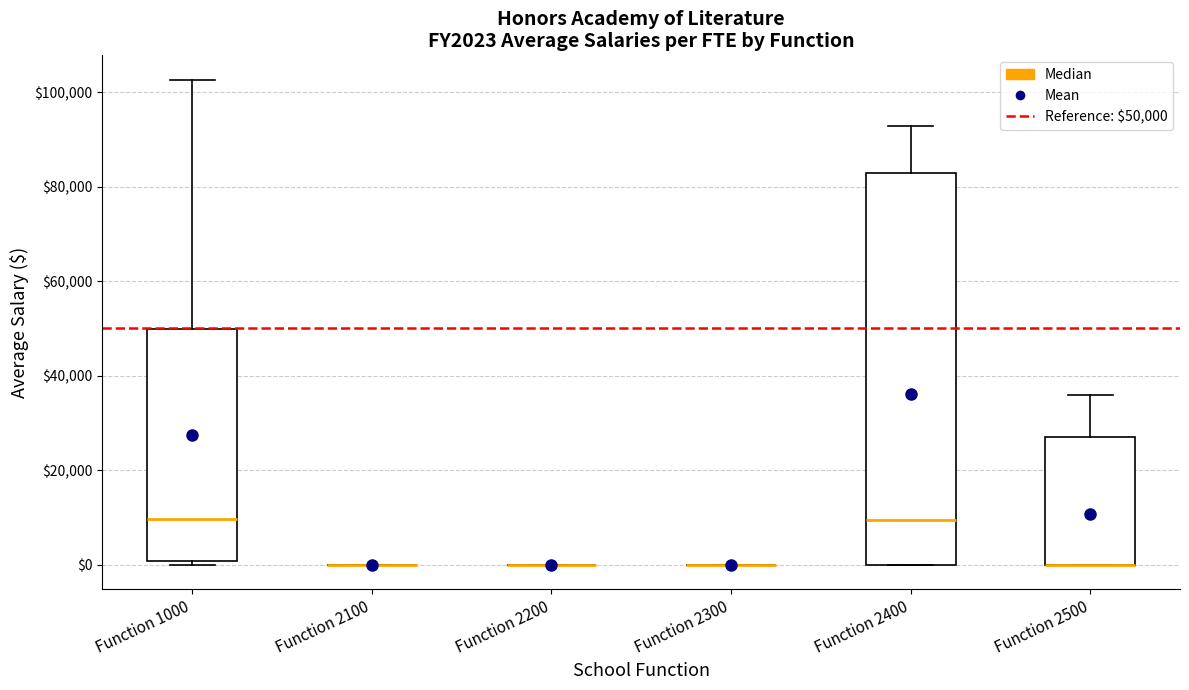

Reading left to right, read every box against the y-axis: the position of its median line, the range the box covers, and the ends of its whiskers. The values are not printed on the chart, so give them approximately, as read against the axis.

Function 1000: median 10000, box 0 to 50000, whiskers 0 (just below the box's lower edge) to 102000
Function 2100: box collapsed to a line at 0, whiskers 0 to 0
Function 2200: box collapsed to a line at 0, whiskers 0 to 0
Function 2300: box collapsed to a line at 0, whiskers 0 to 0
Function 2400: median 10000, box 0 to 82000, whiskers 0 to 92000
Function 2500: median 0 (drawn on the box's lower edge), box 0 to 28000, whiskers 0 to 36000